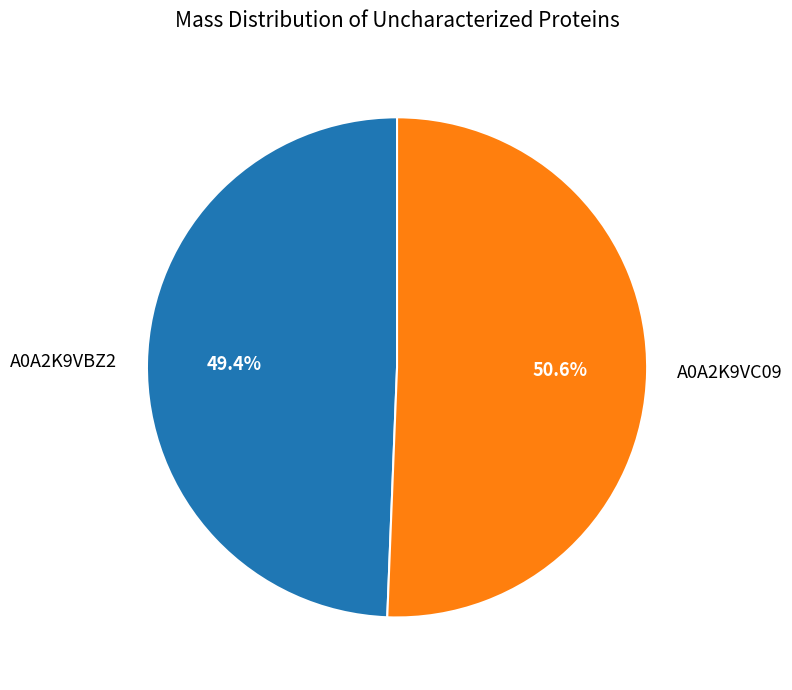

What is the majority slice?

A0A2K9VC09